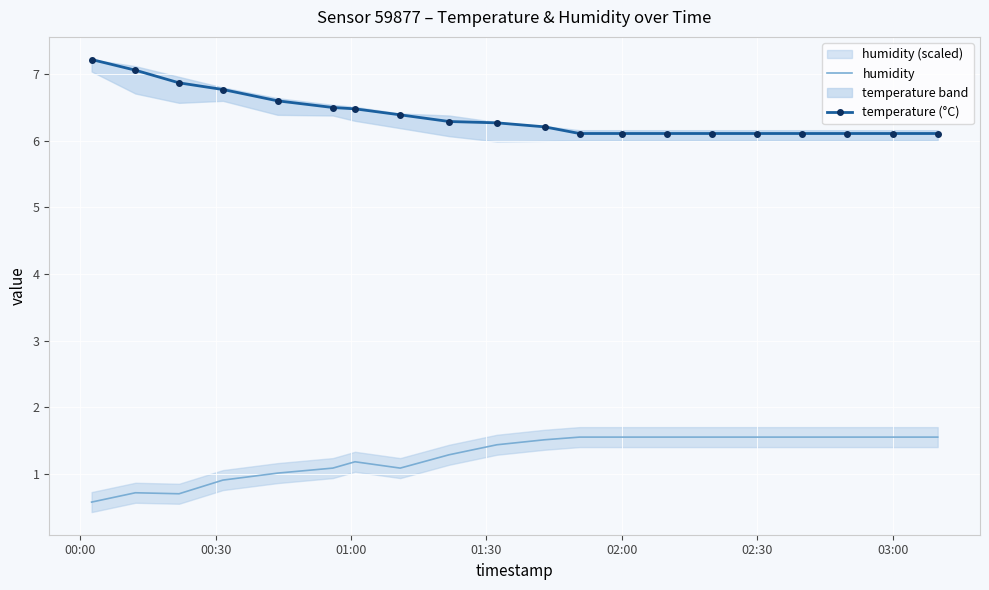

True or false: temperature (°C) has more than 0 points higher than both neighbors.

False